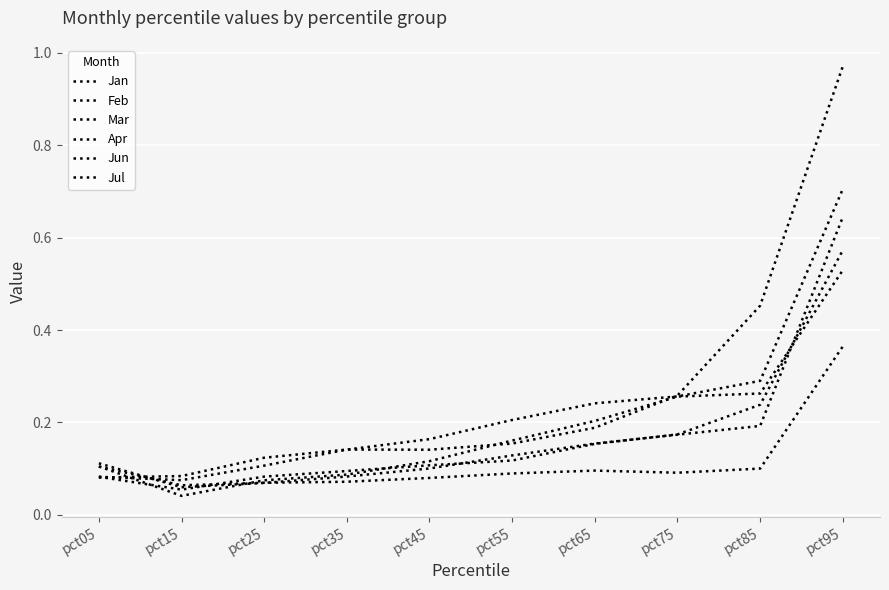

What is the value of the Mar point at the 8th from the left?

0.2